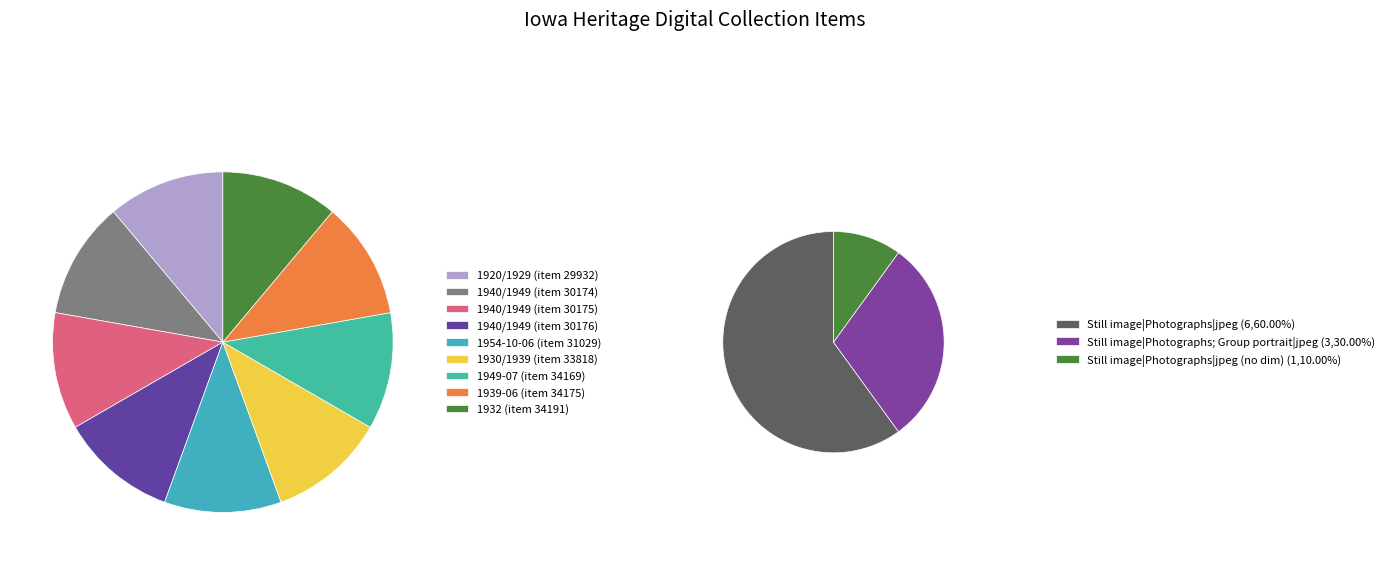

Is there a majority slice in this chart?

No